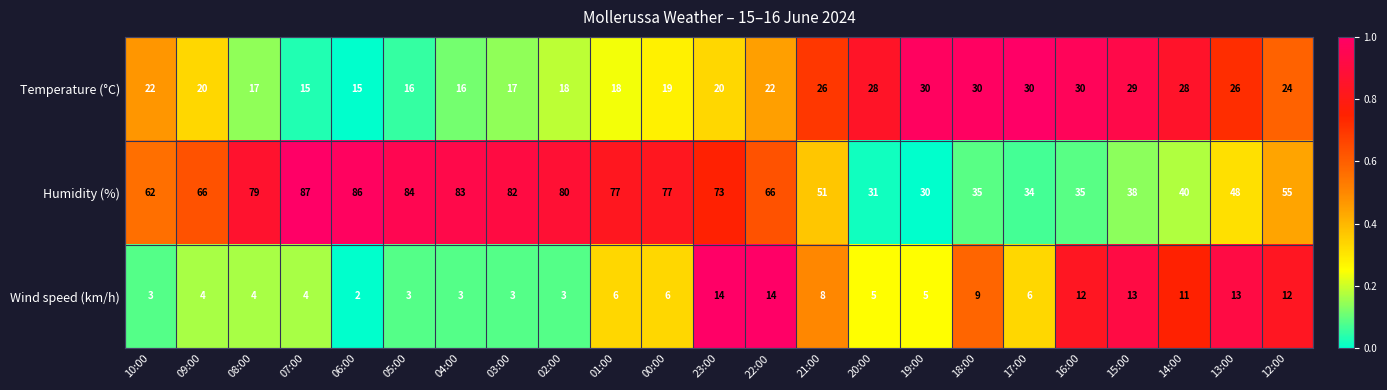

What is the greatest value displayed?

87